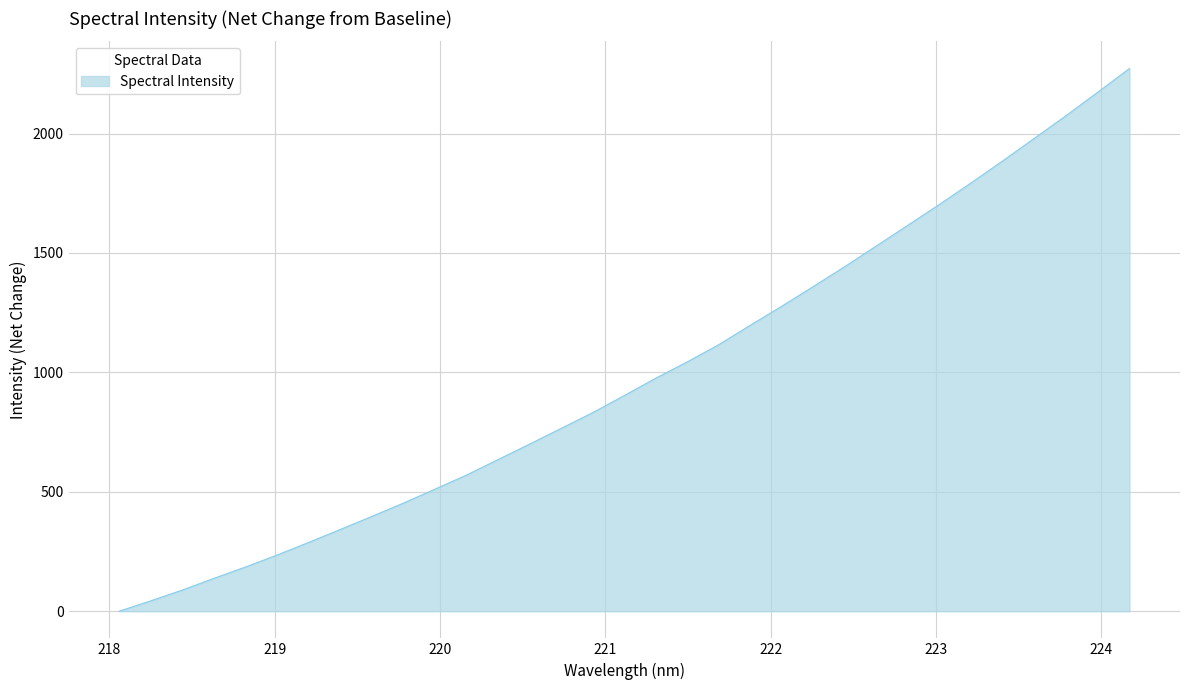

What is the greatest value displayed?

2272.3